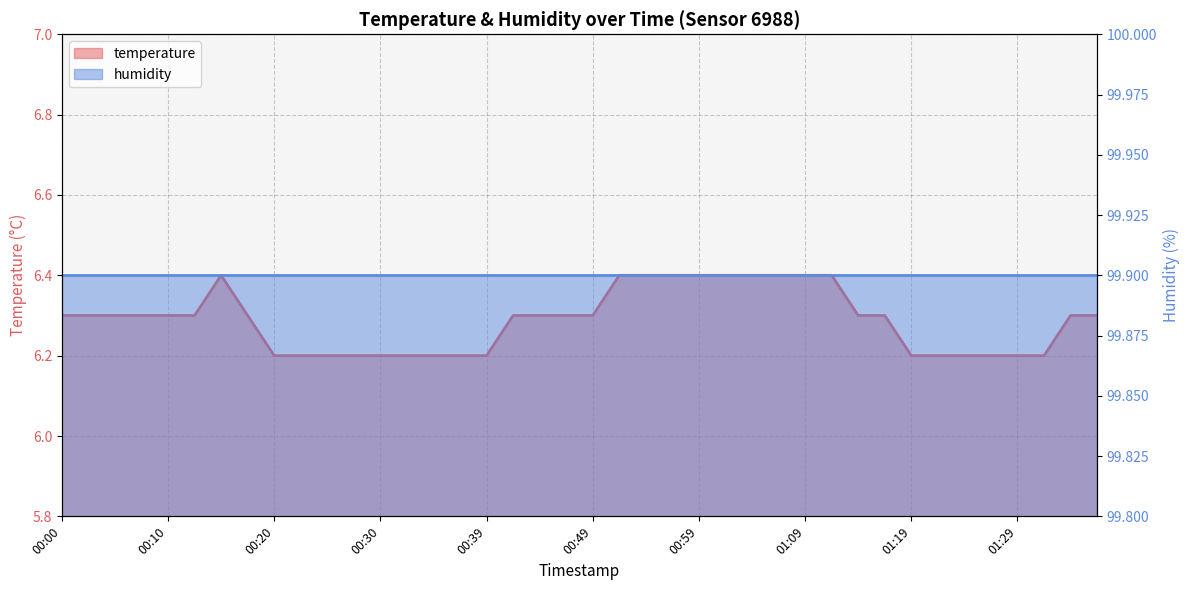

True or false: the data has more than 2 interior local peaks.

False